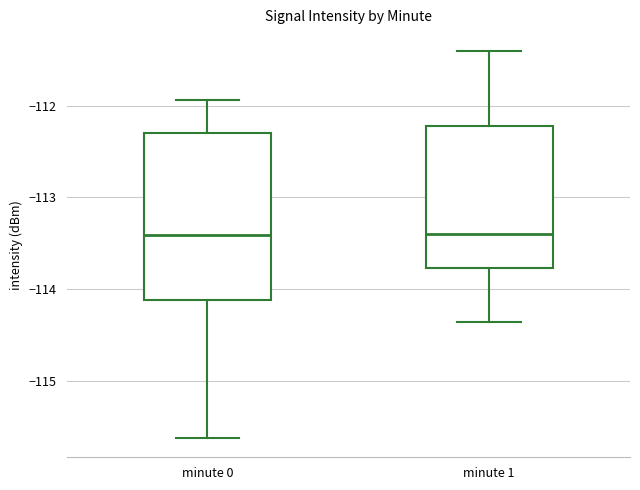

Where is the upper edge of the box for minute 0 on the y-axis? The values are not printed on the chart, so give them approximately, as read against the axis.

-112.3